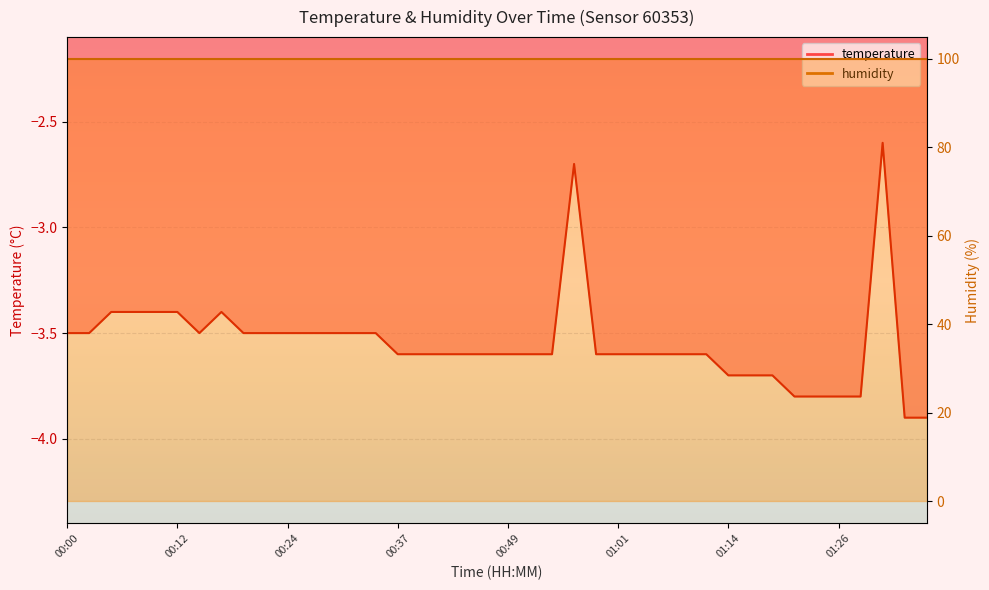

What is the change in value from 00:56 to 01:18?

-1.0